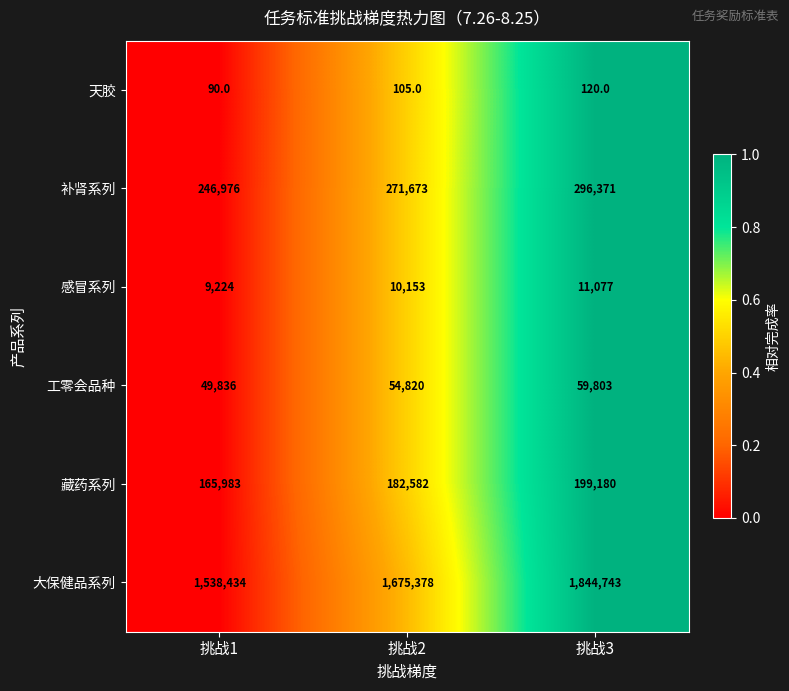

What is the difference between the 大保健品系列 values at 挑战1 and 挑战2?

136944